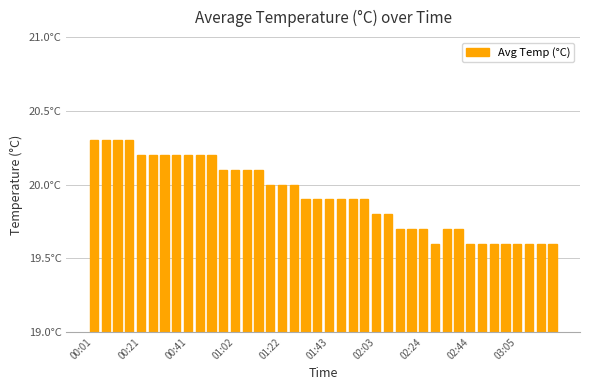

How many values are between 19 and 20?

25